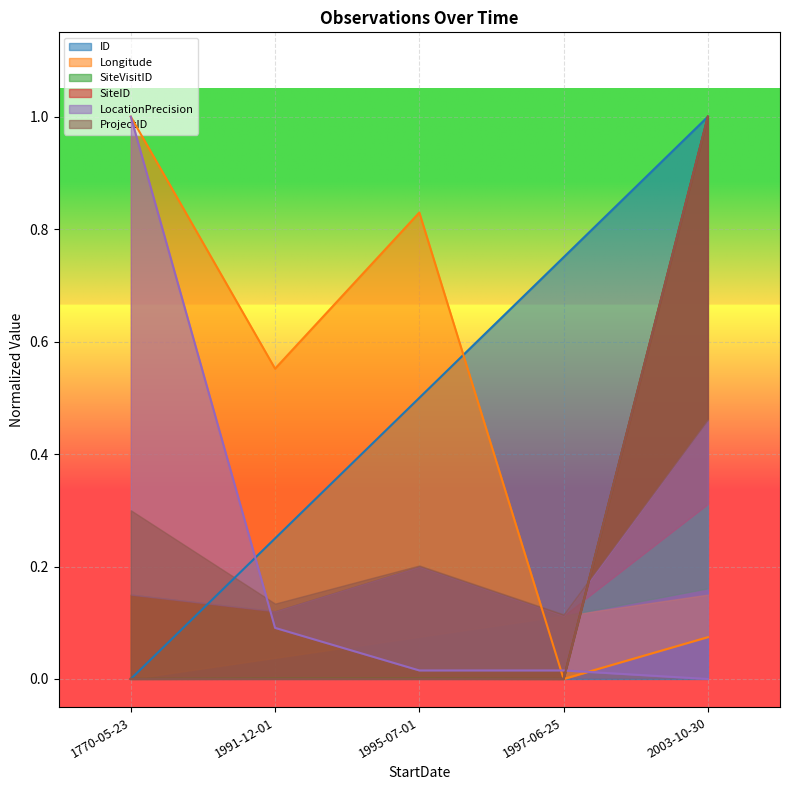

Rank the series by their maximum value, from lowest to highest.

ID, Longitude, SiteVisitID, SiteID, LocationPrecision, ProjectID